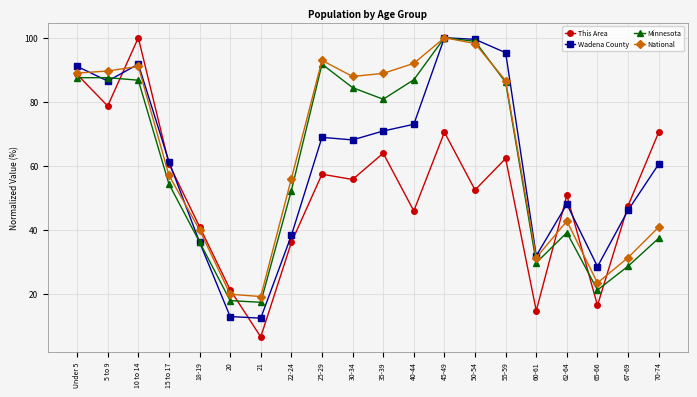

What is the sum of all Minnesota values?

1224.8